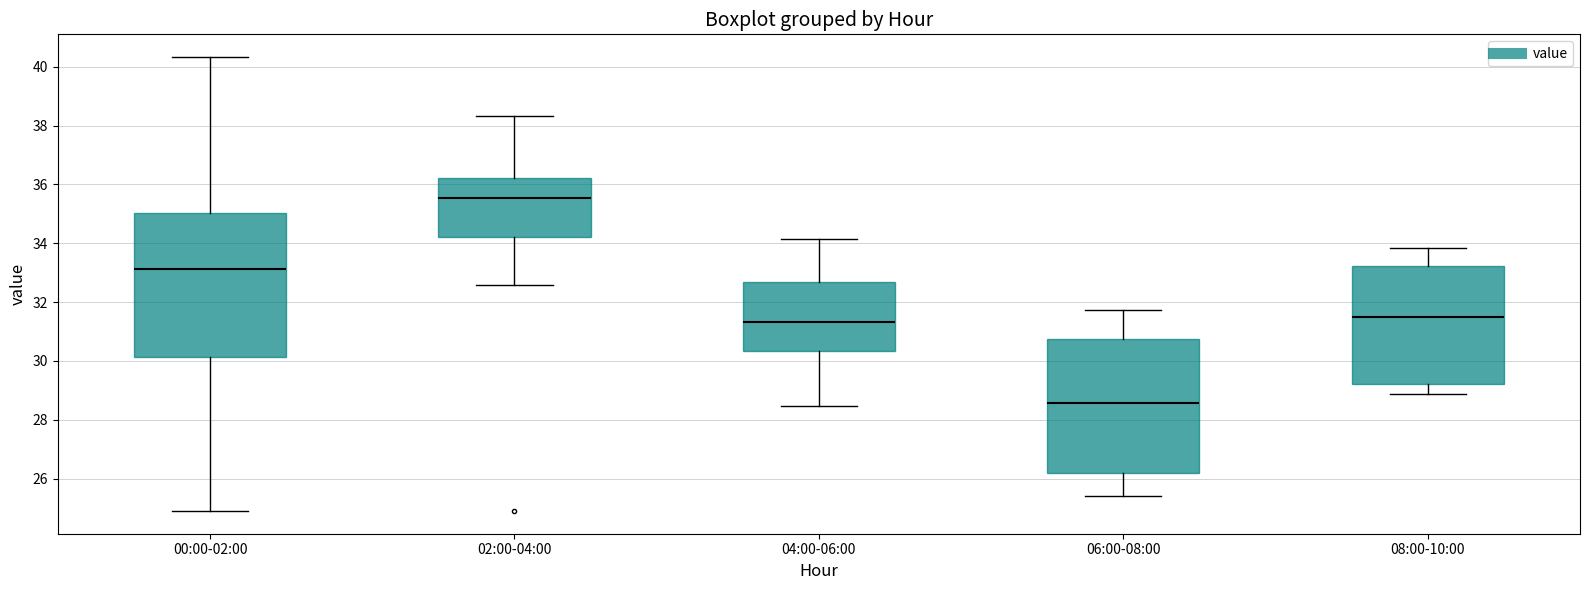

Where is the upper edge of the box for 08:00-10:00 on the y-axis? The values are not printed on the chart, so give them approximately, as read against the axis.

33.2